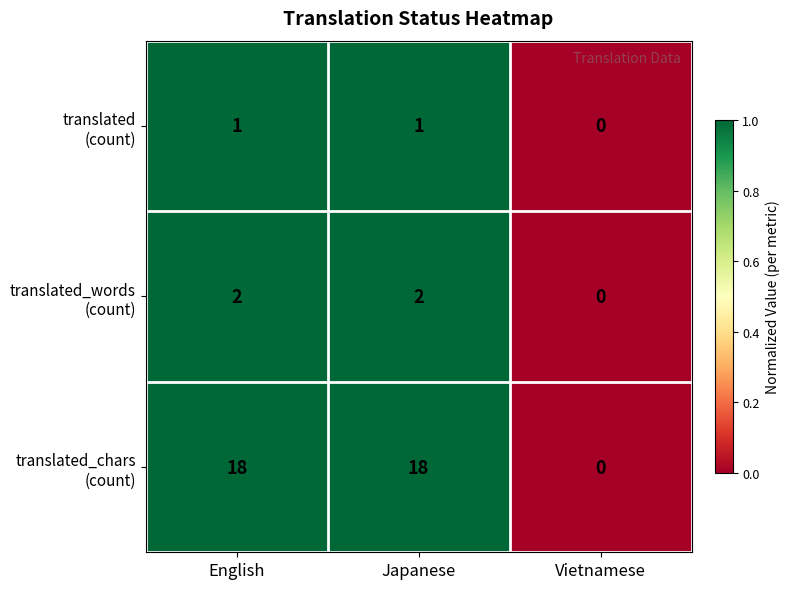

What is the total value across all series at Japanese?

21